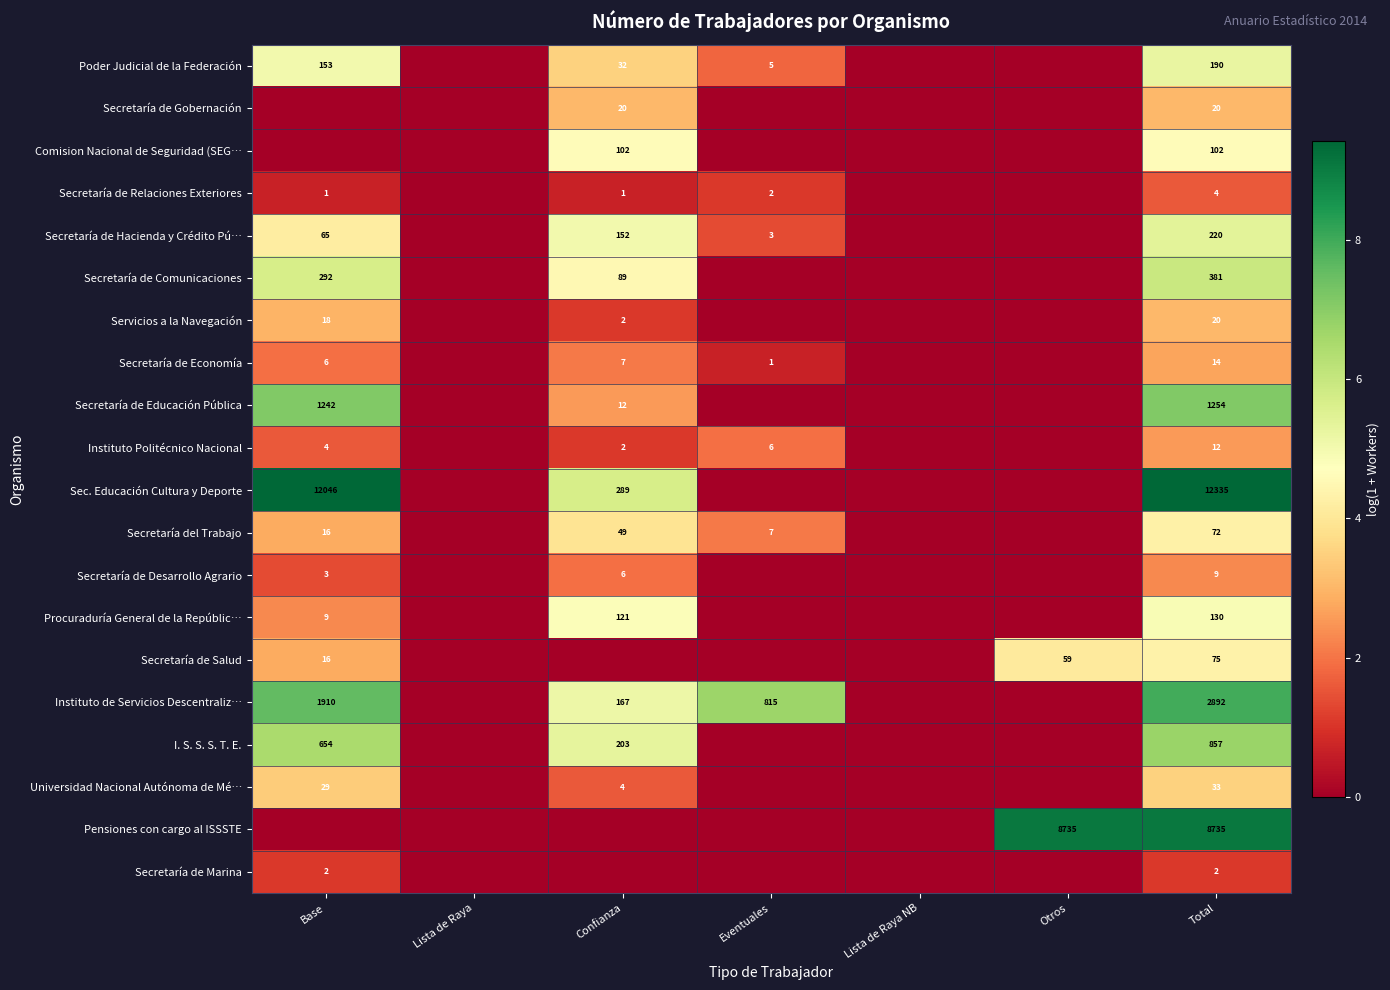

Count the number of data series in this chart.

20